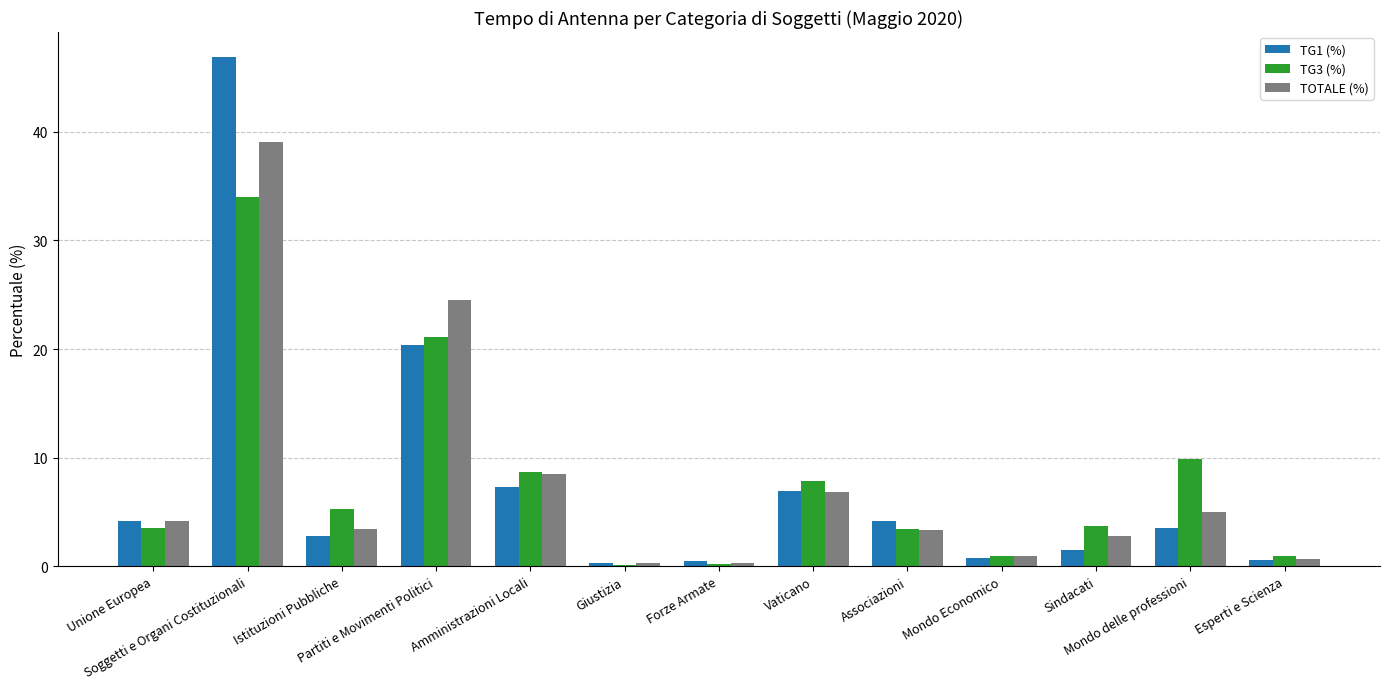

Reading left to right, transcribe all the data shown in this chart.

TG1 (%): Unione Europea=4.1	Soggetti e Organi Costituzionali=46.8	Istituzioni Pubbliche=2.8	Partiti e Movimenti Politici=20.4	Amministrazioni Locali=7.3	Giustizia=0.3	Forze Armate=0.5	Vaticano=6.9	Associazioni=4.2	Mondo Economico=0.7	Sindacati=1.5	Mondo delle professioni=3.5	Esperti e Scienza=0.6
TG3 (%): Unione Europea=3.5	Soggetti e Organi Costituzionali=34.0	Istituzioni Pubbliche=5.3	Partiti e Movimenti Politici=21.1	Amministrazioni Locali=8.7	Giustizia=0.1	Forze Armate=0.2	Vaticano=7.9	Associazioni=3.4	Mondo Economico=1.0	Sindacati=3.7	Mondo delle professioni=9.9	Esperti e Scienza=0.9
TOTALE (%): Unione Europea=4.1	Soggetti e Organi Costituzionali=39.1	Istituzioni Pubbliche=3.5	Partiti e Movimenti Politici=24.5	Amministrazioni Locali=8.5	Giustizia=0.3	Forze Armate=0.3	Vaticano=6.9	Associazioni=3.3	Mondo Economico=1.0	Sindacati=2.8	Mondo delle professioni=5.0	Esperti e Scienza=0.6